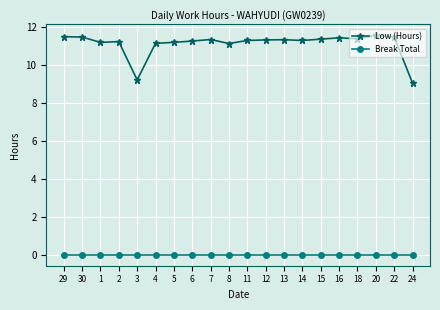

List the series in order of their overall mean, lowest first.

Break Total, Low (Hours)